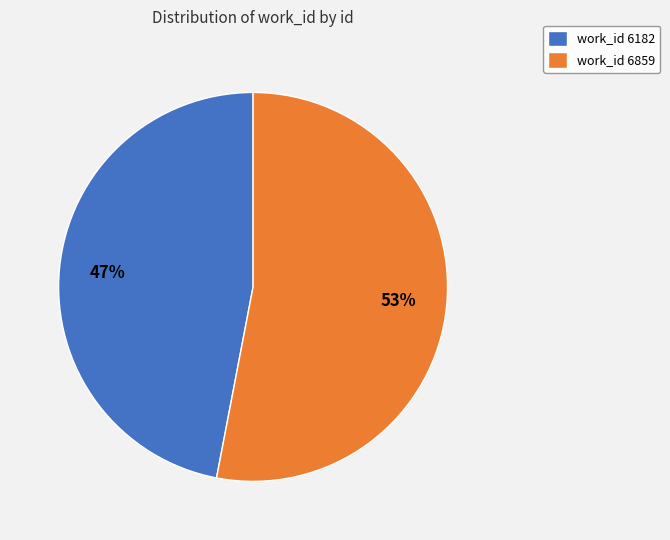

Is there any slice that represents more than half of the pie?

Yes